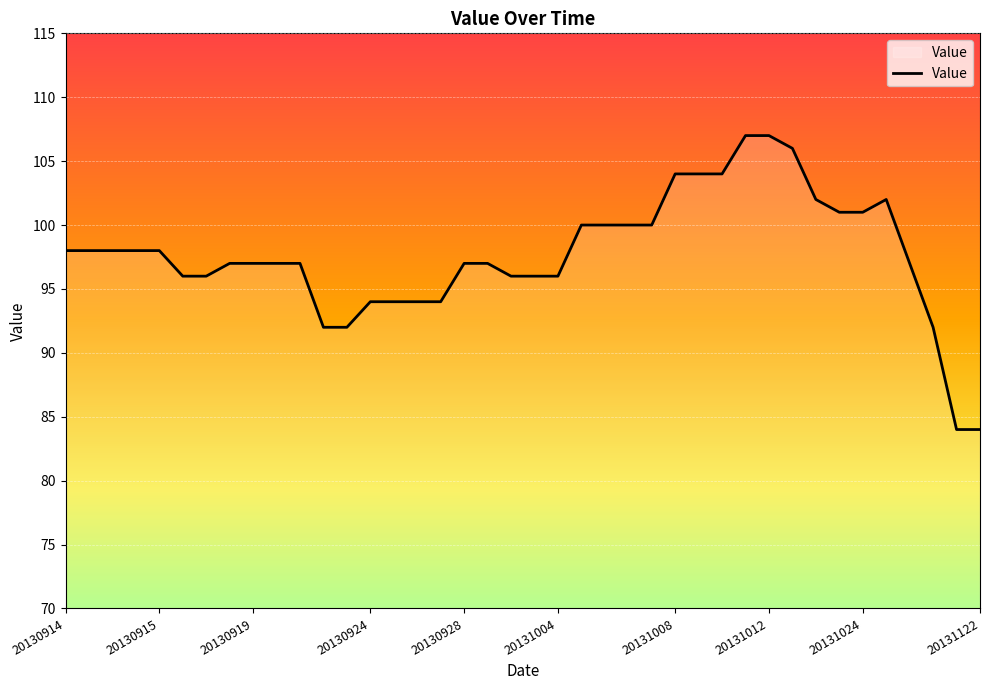

What is the greatest value displayed?

107